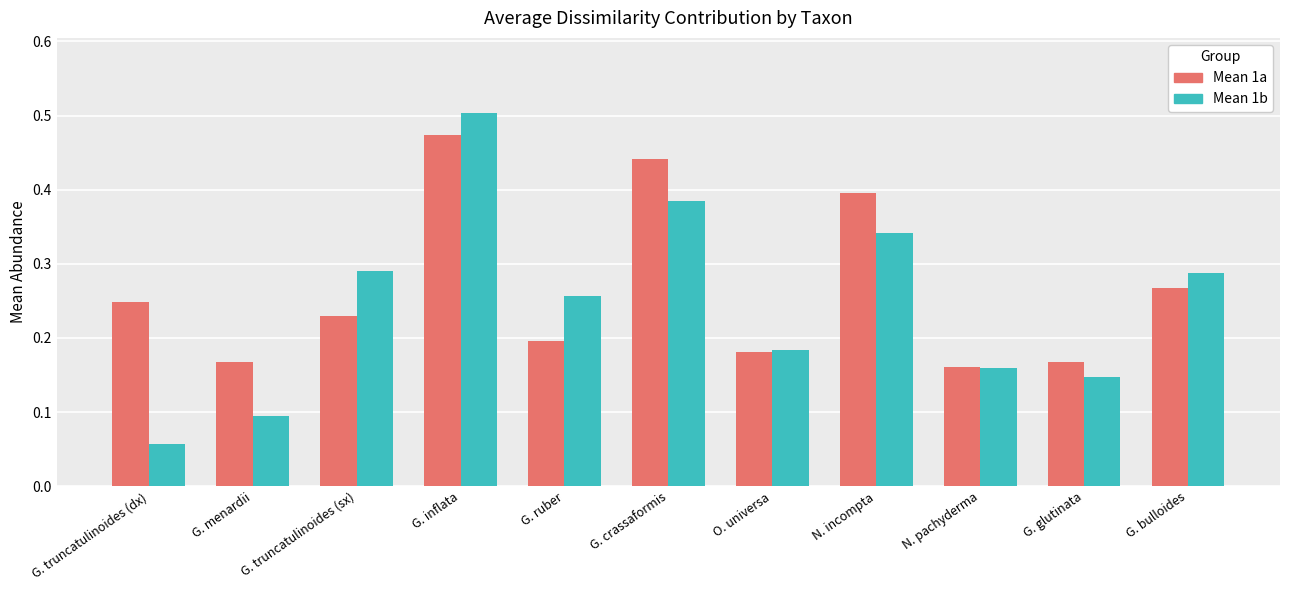

Which category has the highest value across all series?

G. inflata